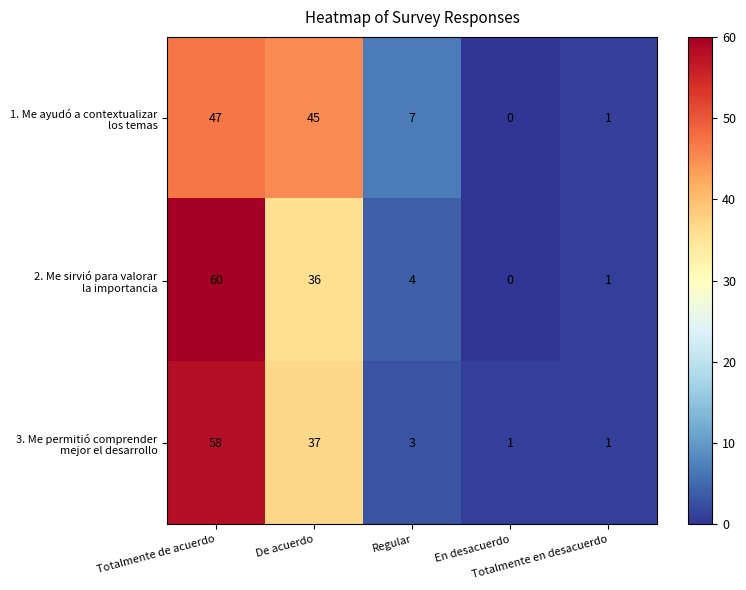

True or false: 2. Me sirvió para valorar la importancia has a value of 29 at Totalmente de acuerdo.

False